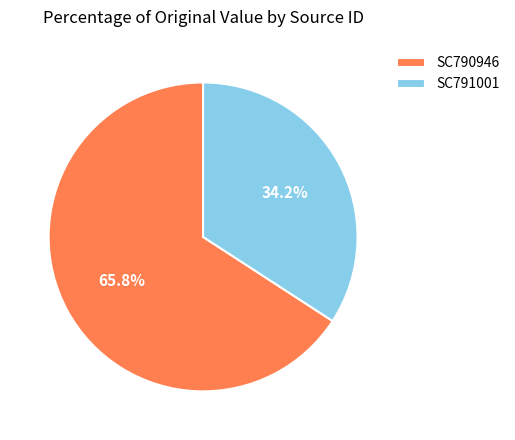

What portion of the pie excludes SC791001?

65.8%